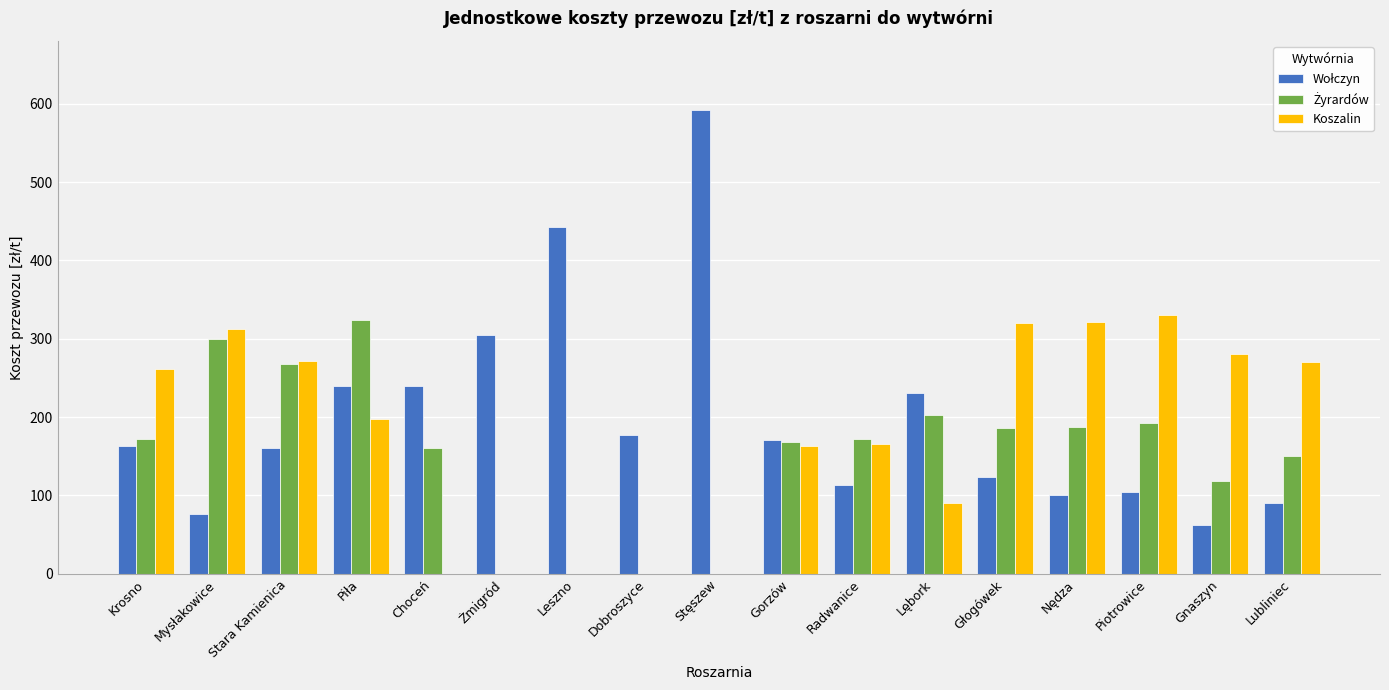

What is the total value across all series at Dobroszyce?

177